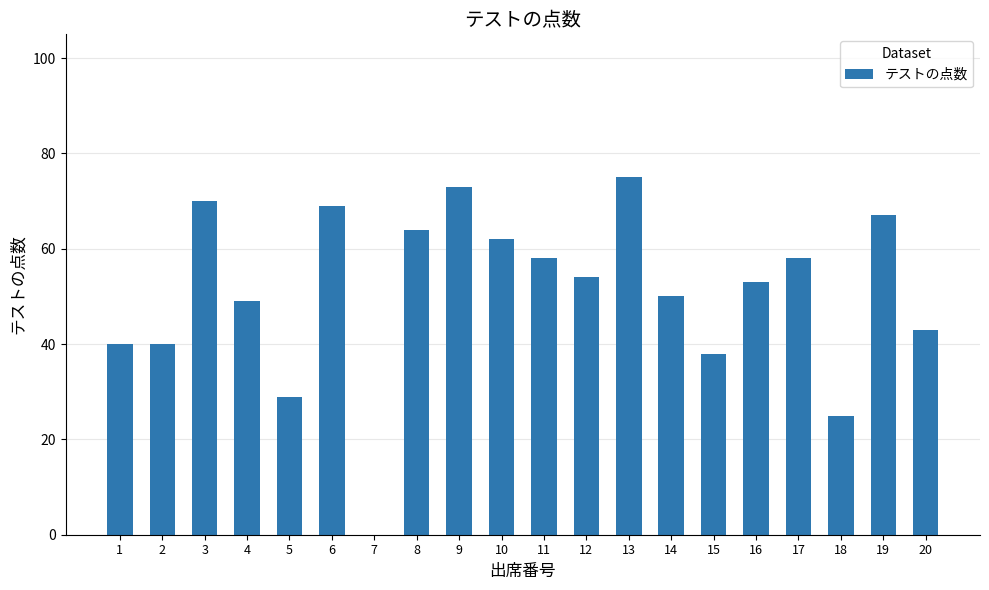

What is the sum of the values at 20 and 4?

92